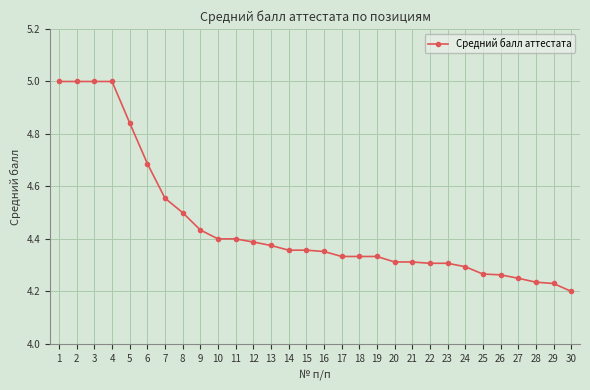

What is the change in value from 12 to 28?

-0.2